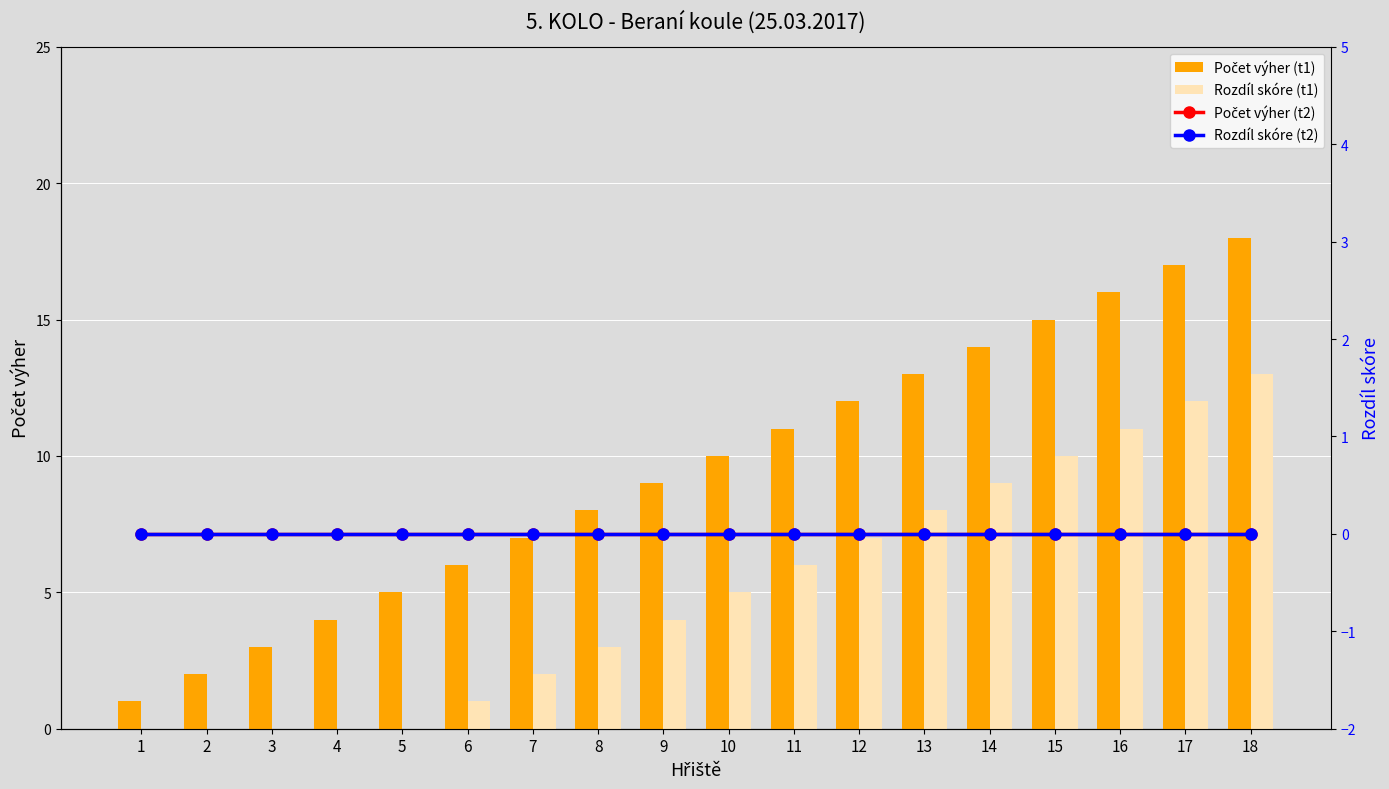

Reading right to left, list all the values displayed in this chart.

Počet výher (t1): 18	17	16	15	14	13	12	11	10	9	8	7	6	5	4	3	2	1
Rozdíl skóre (t1): 13	12	11	10	9	8	7	6	5	4	3	2	1	0	0	0	0	0
Počet výher (t2): 0	0	0	0	0	0	0	0	0	0	0	0	0	0	0	0	0	0
Rozdíl skóre (t2): 0	0	0	0	0	0	0	0	0	0	0	0	0	0	0	0	0	0